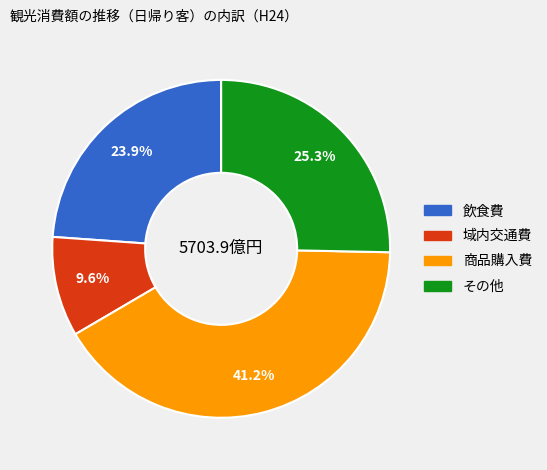

To the nearest percent, what is the average slice percentage?

25%